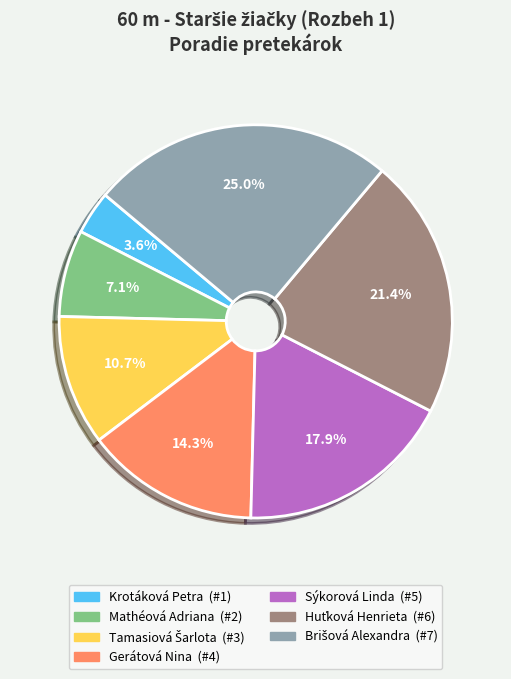

What percentage is NOT represented by Krotáková Petra?

96.4%